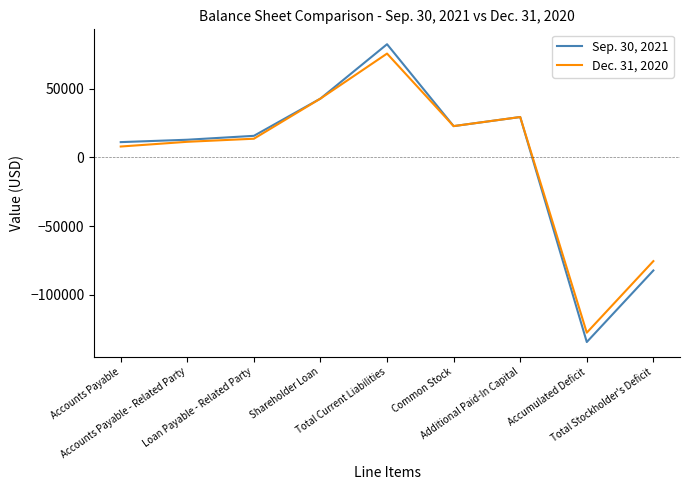

Reading left to right, extract all data points from this chart.

Sep. 30, 2021: 11083	12820	15660	42777	82340	22738	29349	-134427	-82340
Dec. 31, 2020: 7880	11320	13555	42777	75532	22738	29349	-127619	-75532